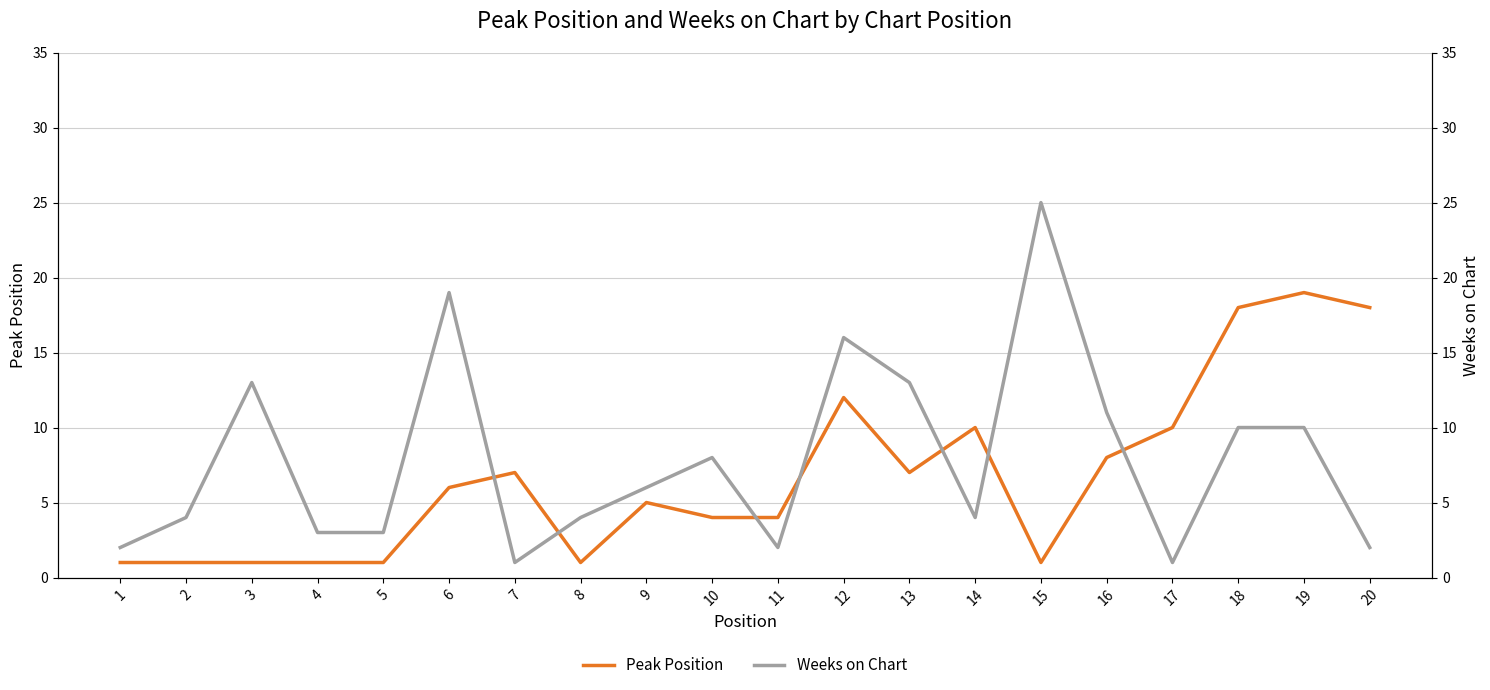

Rank the categories by Peak Position value from lowest to highest.

1, 2, 3, 4, 5, 8, 15, 10, 11, 9, 6, 7, 13, 16, 14, 17, 12, 18, 20, 19